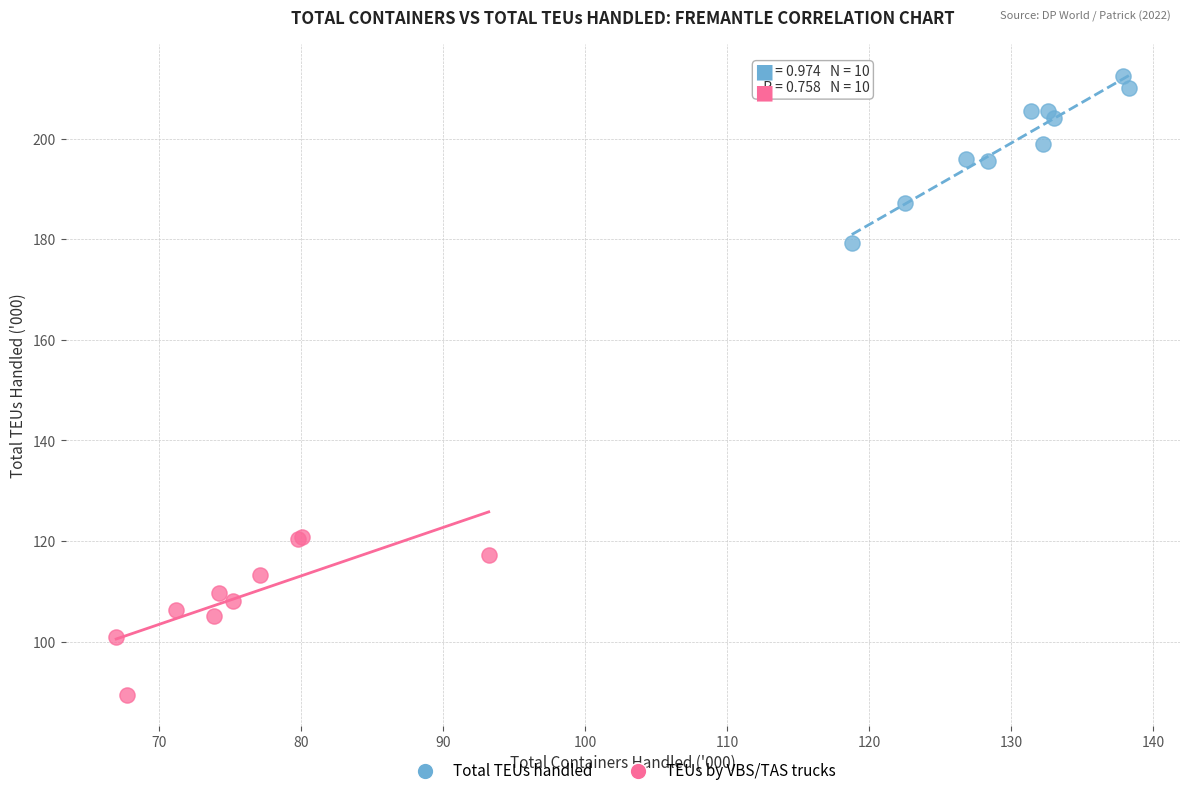

Which series contains the highest Y value?

Total TEUs handled